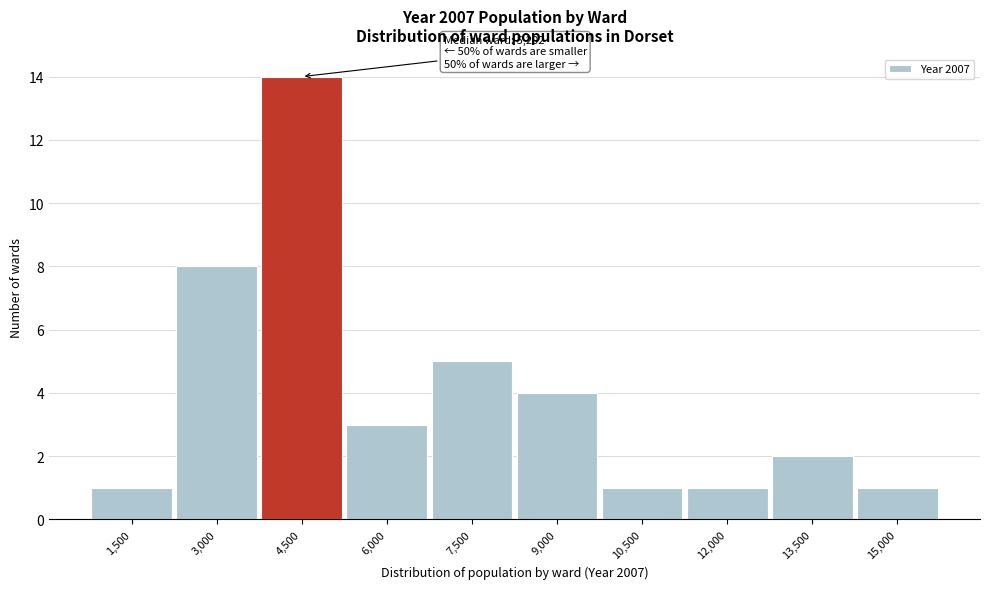

Reading right to left, extract all data points from this chart.

1	2	1	1	4	5	3	14	8	1